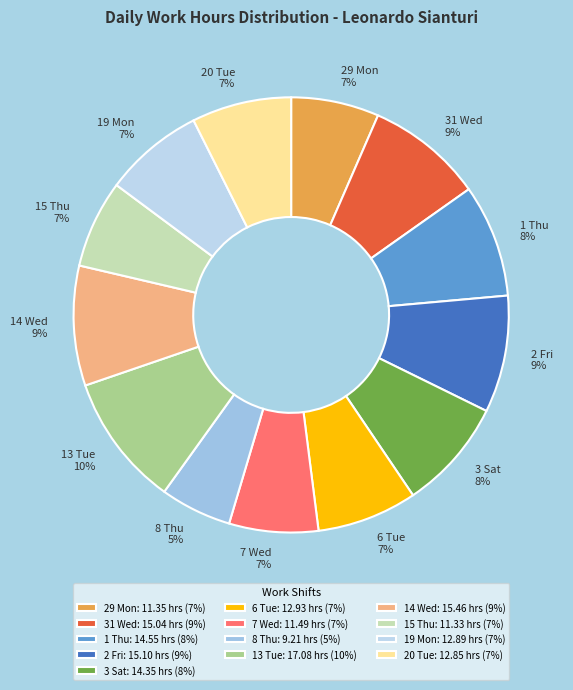

Is there any slice that represents more than half of the pie?

No